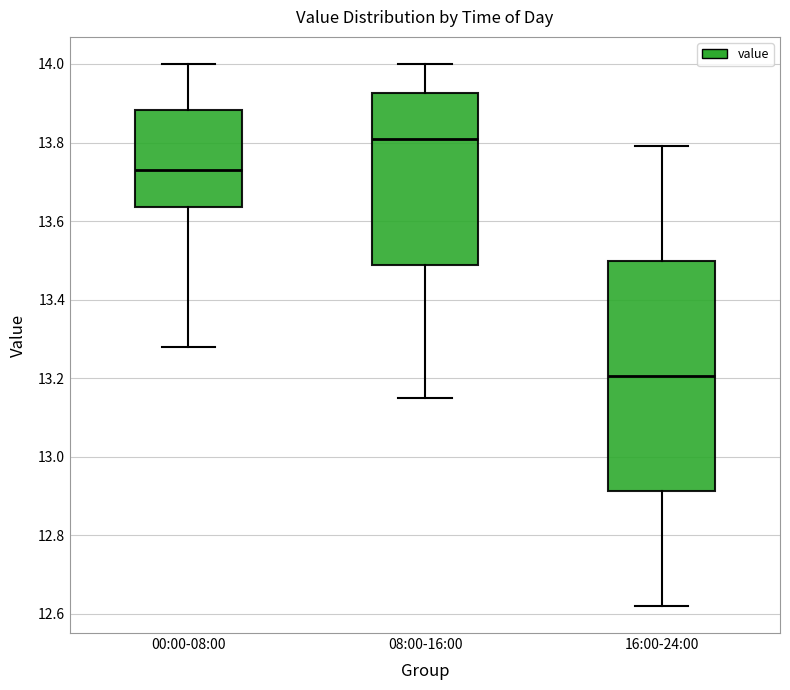

Reading left to right, transcribe this box plot: for each box, give where its median line is, the range the box spans, and where its two whiskers end, as read against the y-axis. The values are not printed on the chart, so give them approximately, as read against the axis.

00:00-08:00: median 13.74, box 13.64 to 13.88, whiskers 13.28 to 14.00
08:00-16:00: median 13.82, box 13.48 to 13.92, whiskers 13.16 to 14.00
16:00-24:00: median 13.20, box 12.92 to 13.50, whiskers 12.62 to 13.80